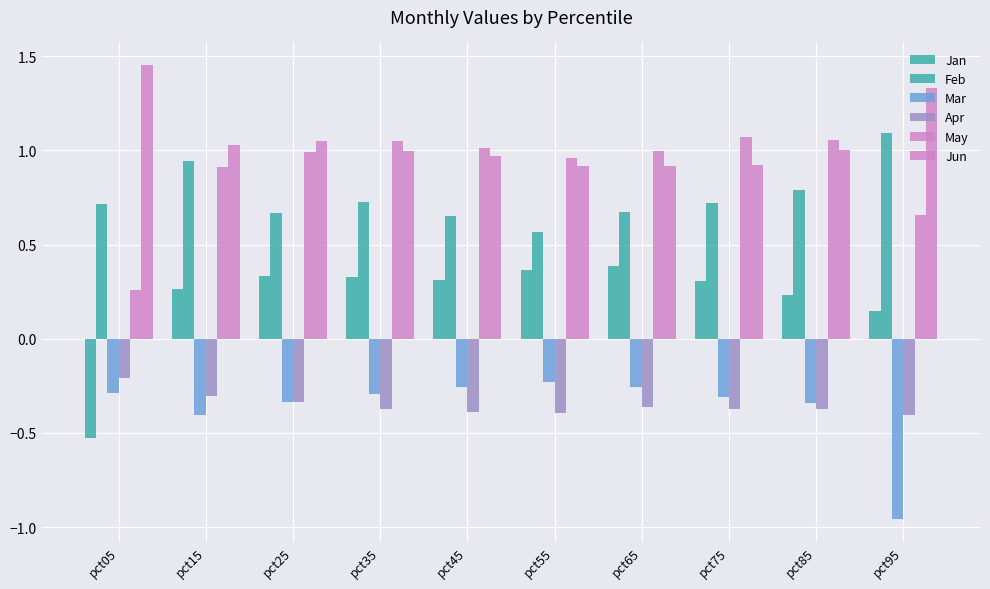

What is the value of the May bar at the 3rd from the left?

1.0